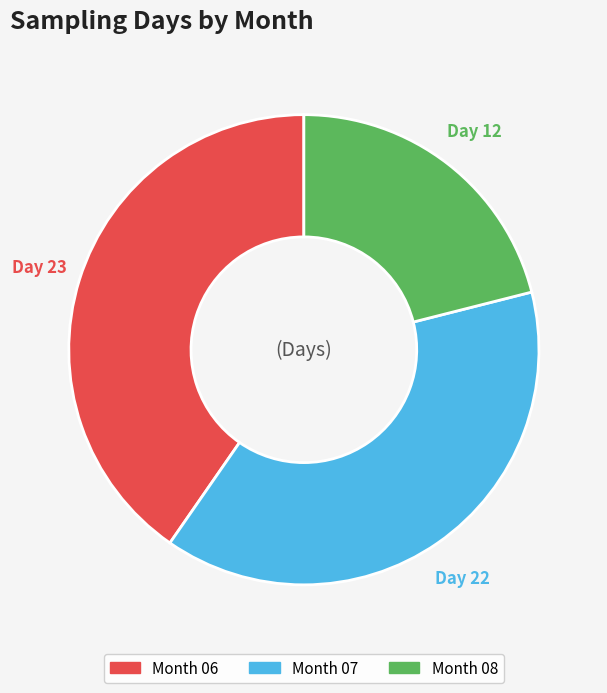

Is there any slice that represents more than half of the pie?

No